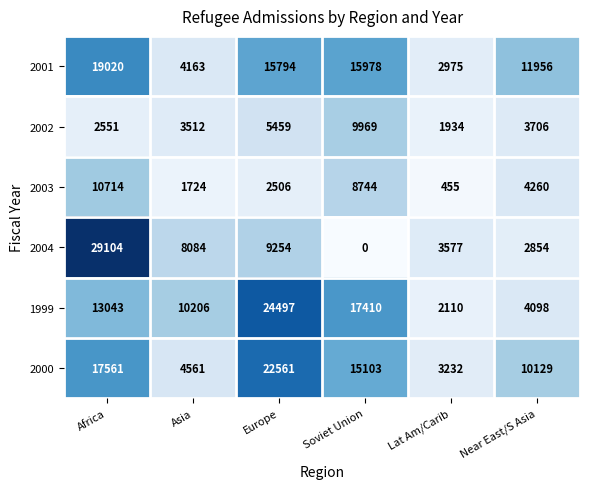

At which category does the chart reach its peak across all series?

Africa